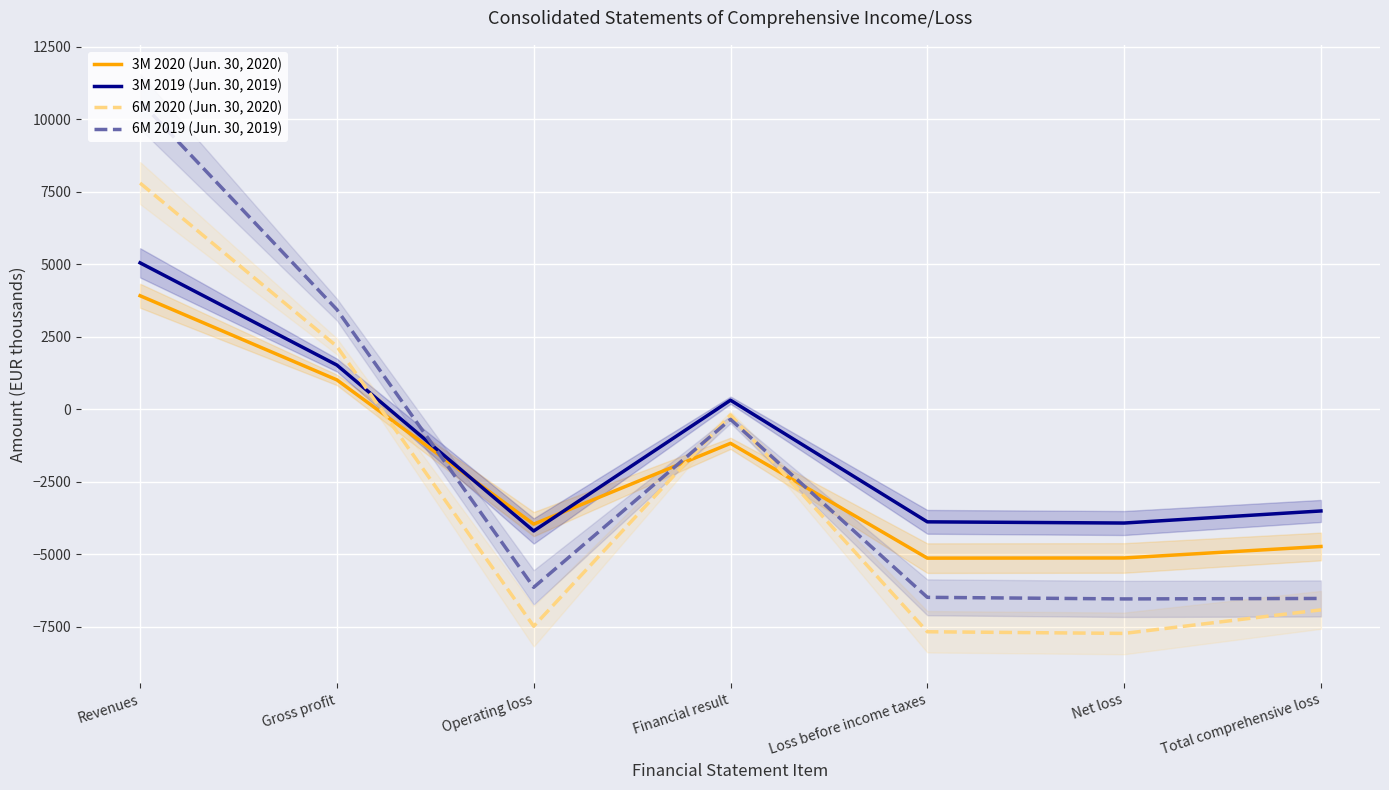

How many interior local peaks does the 3M 2019 (Jun. 30, 2019) series have?

1